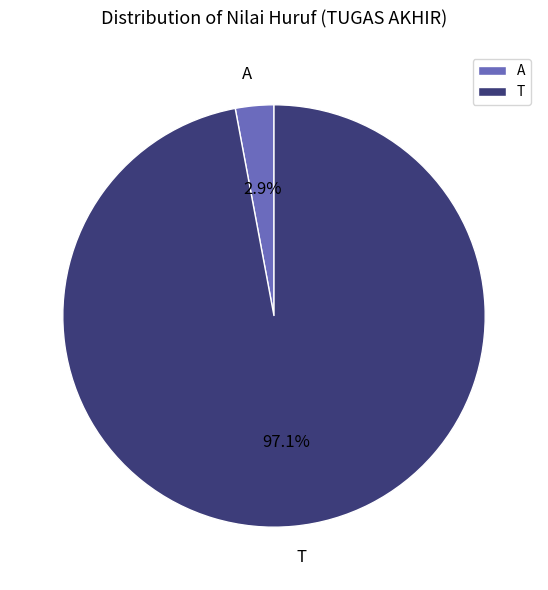

Which category accounts for the majority?

T